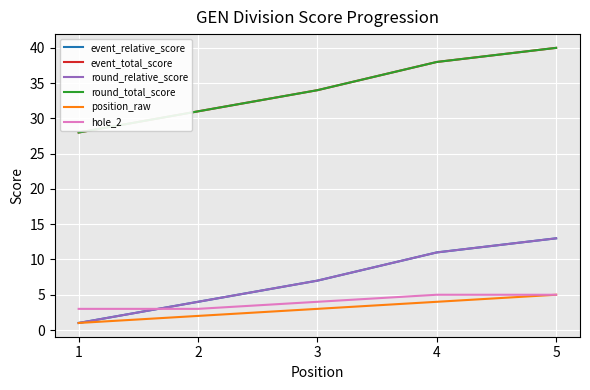

True or false: round_total_score and event_relative_score intersect in this chart.

False